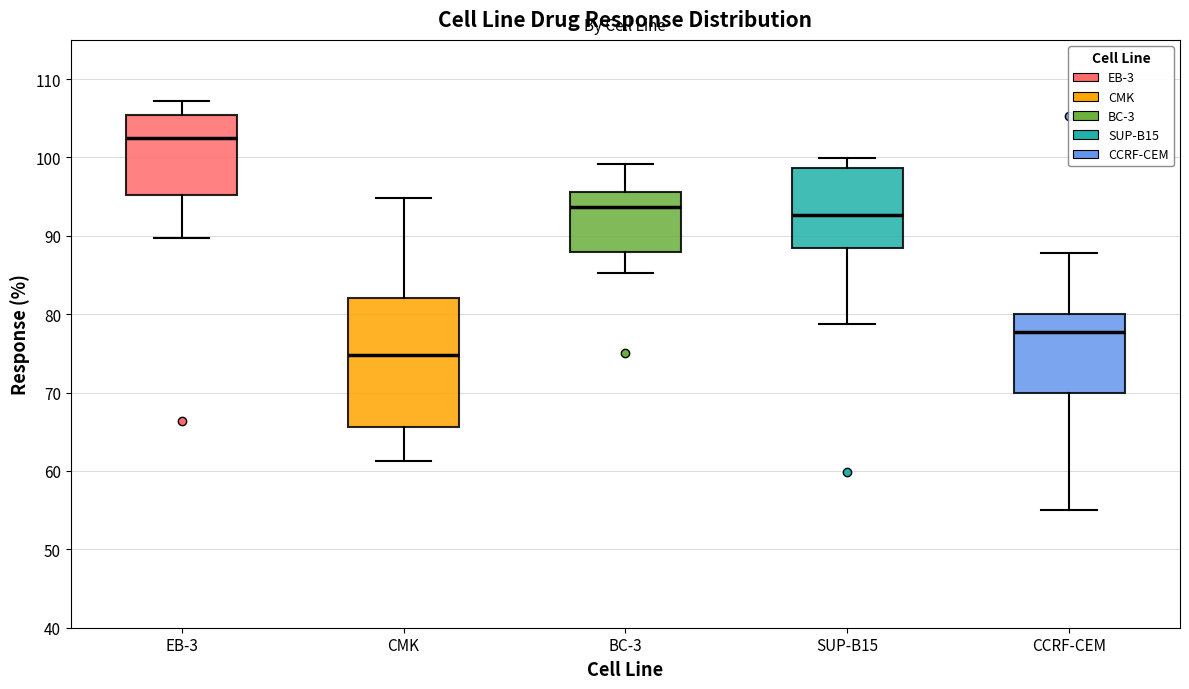

Reading left to right, read every box against the y-axis: the position of its median line, the range the box covers, and the ends of its whiskers. The values are not printed on the chart, so give them approximately, as read against the axis.

EB-3: median 103, box 95 to 105, whiskers 90 to 107
CMK: median 75, box 66 to 82, whiskers 61 to 95
BC-3: median 94, box 88 to 96, whiskers 85 to 99
SUP-B15: median 93, box 88 to 99, whiskers 79 to 100
CCRF-CEM: median 78, box 70 to 80, whiskers 55 to 88